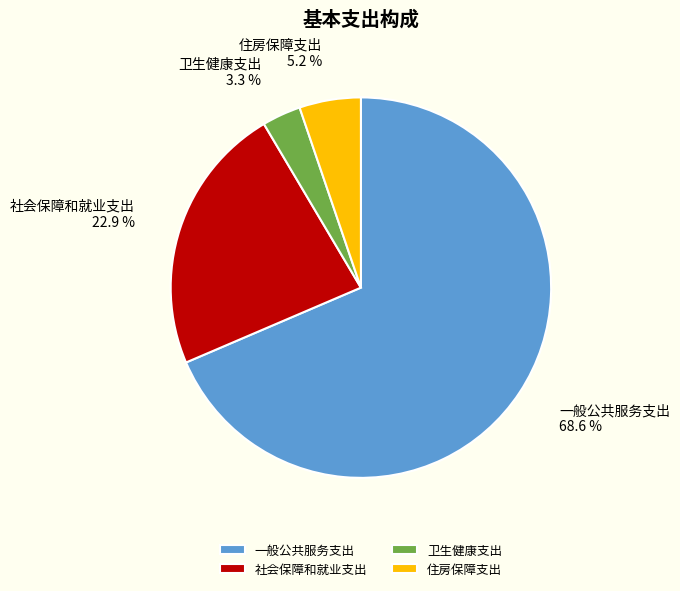

Which slice is the largest?

一般公共服务支出